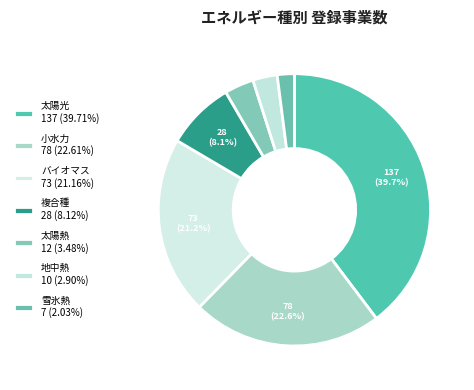

How many slices are in this pie chart?

7